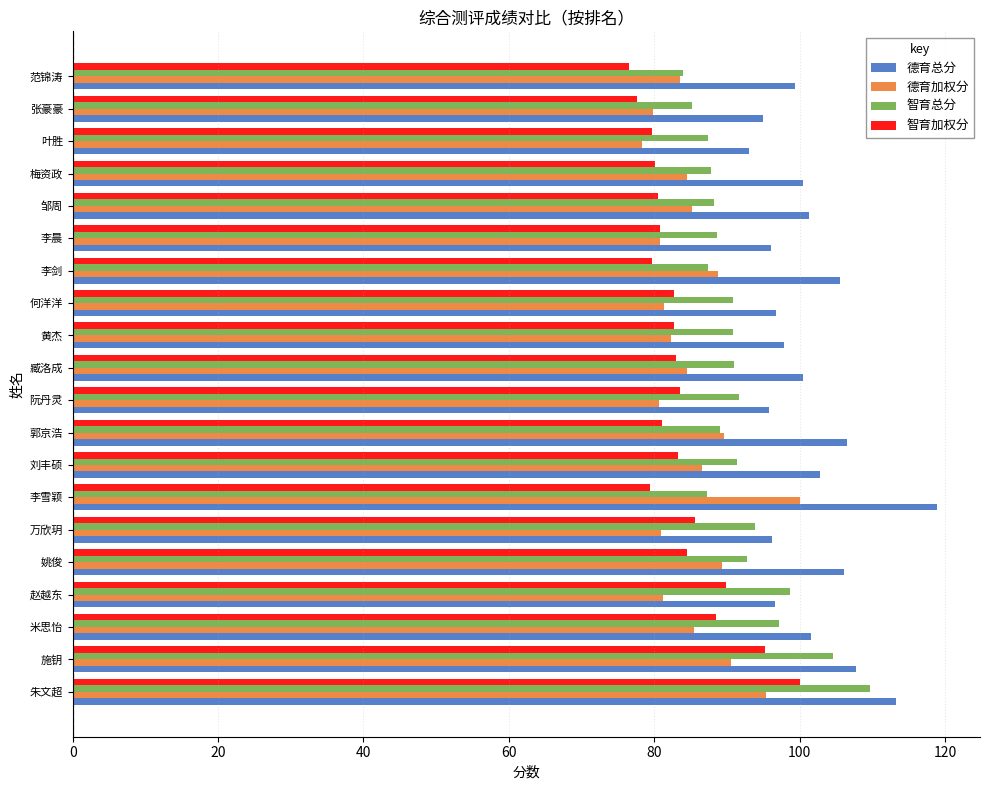

Which series changed the most between 李雪颖 and 阮丹灵?

德育总分